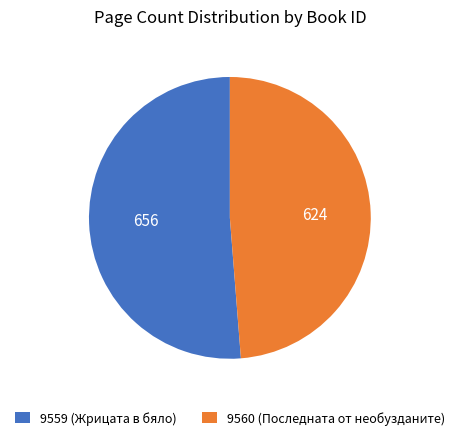

How many segments does this pie chart have?

2